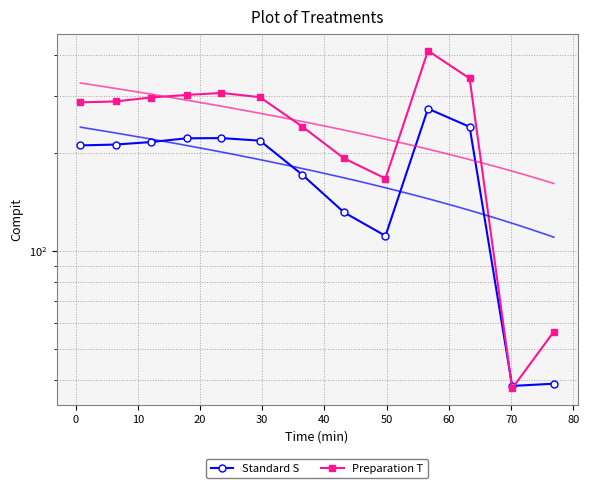

List the series in order of their peak value, highest first.

Preparation T, Standard S